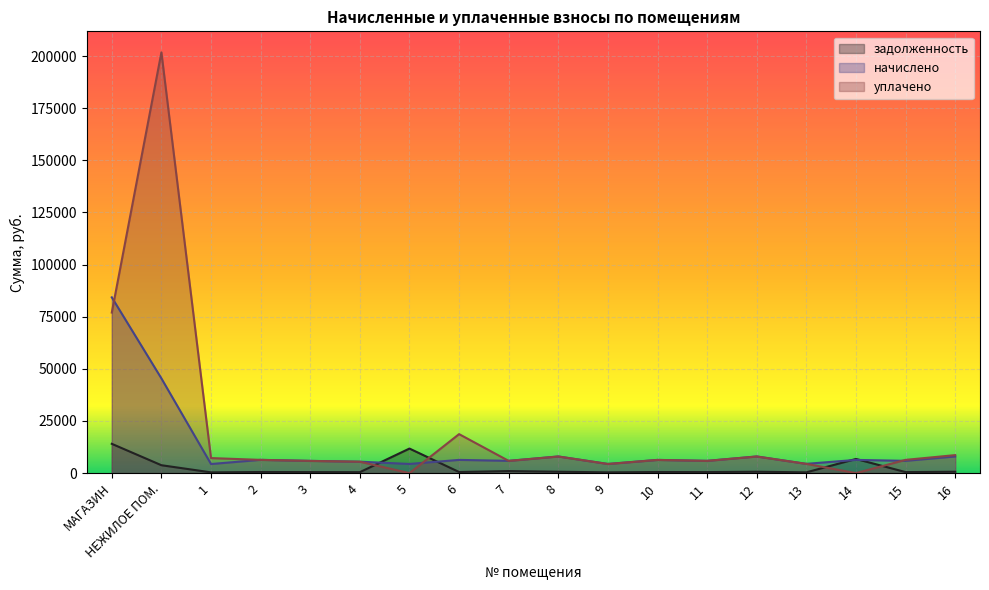

Is it true that уплачено equals 5461.5 at 4?

True